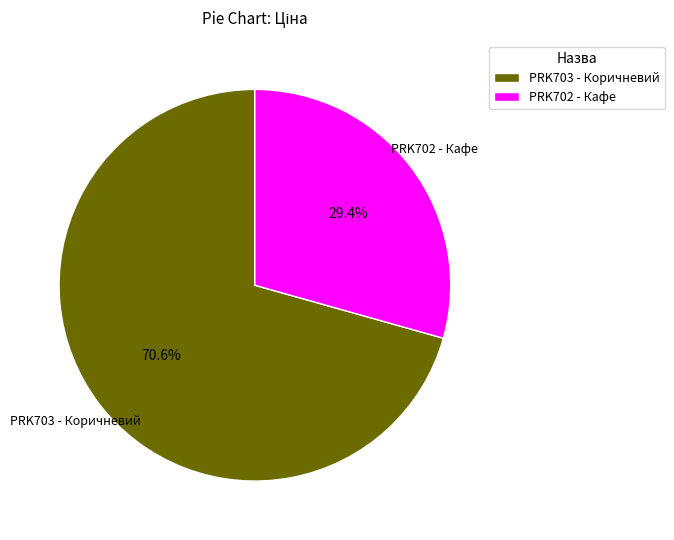

How much of the chart is everything except PRK702 - Кафе?

70.6%